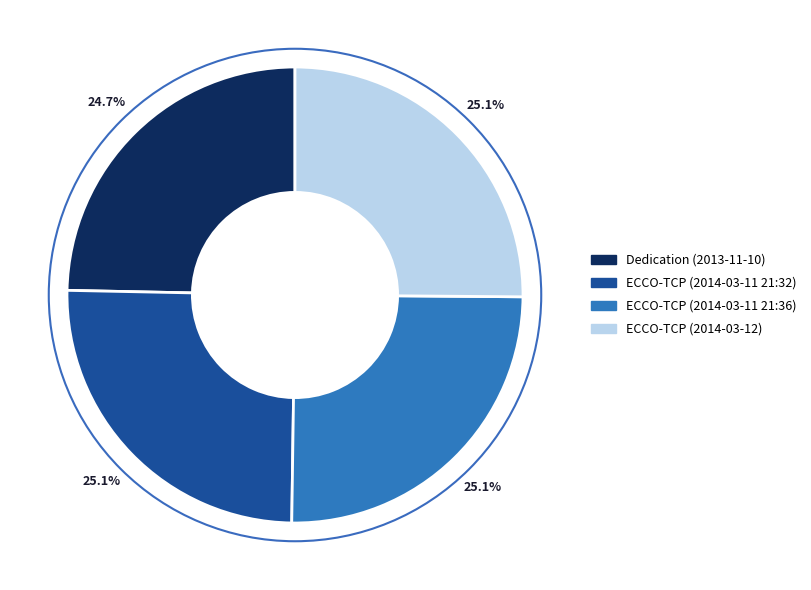

What percentage is NOT represented by ECCO-TCP (2014-03-11 21:36)?

74.9%